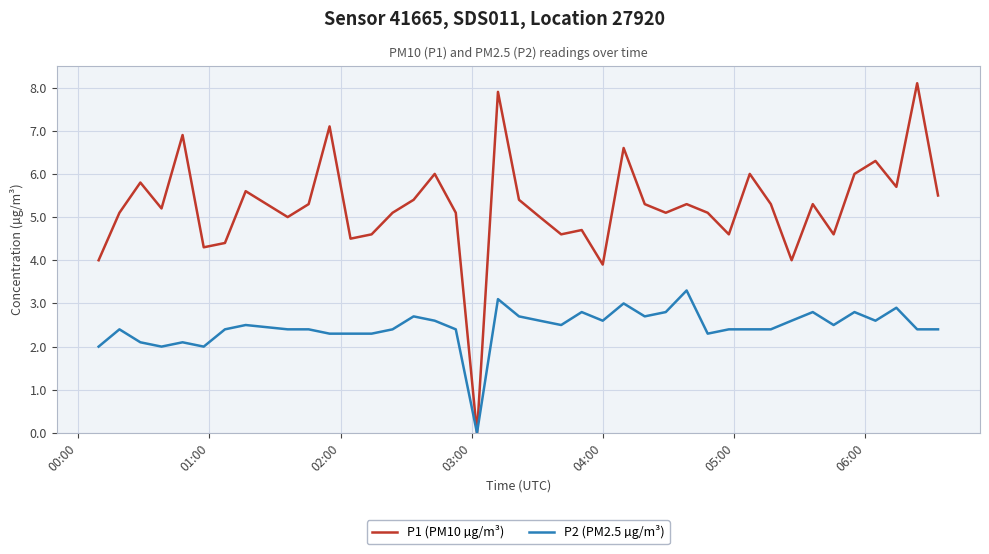

Which series has the largest range (max minus min)?

P1 (PM10 µg/m³)